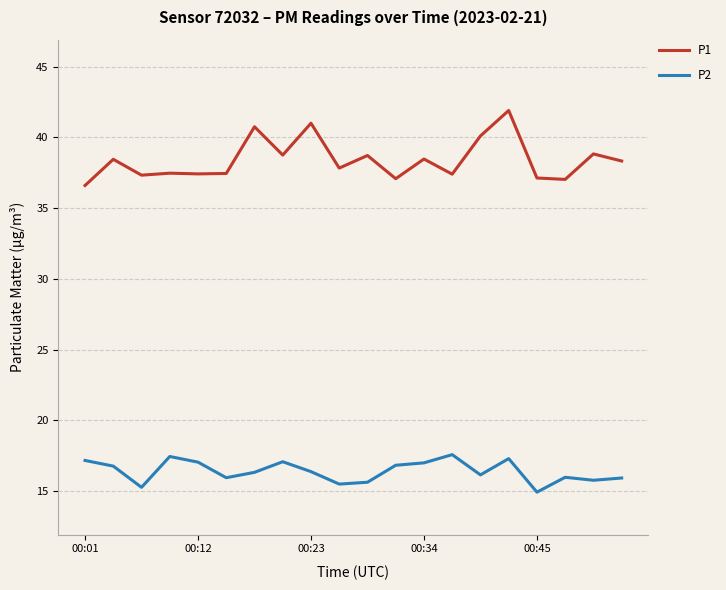

Which series has the widest spread of values?

P1